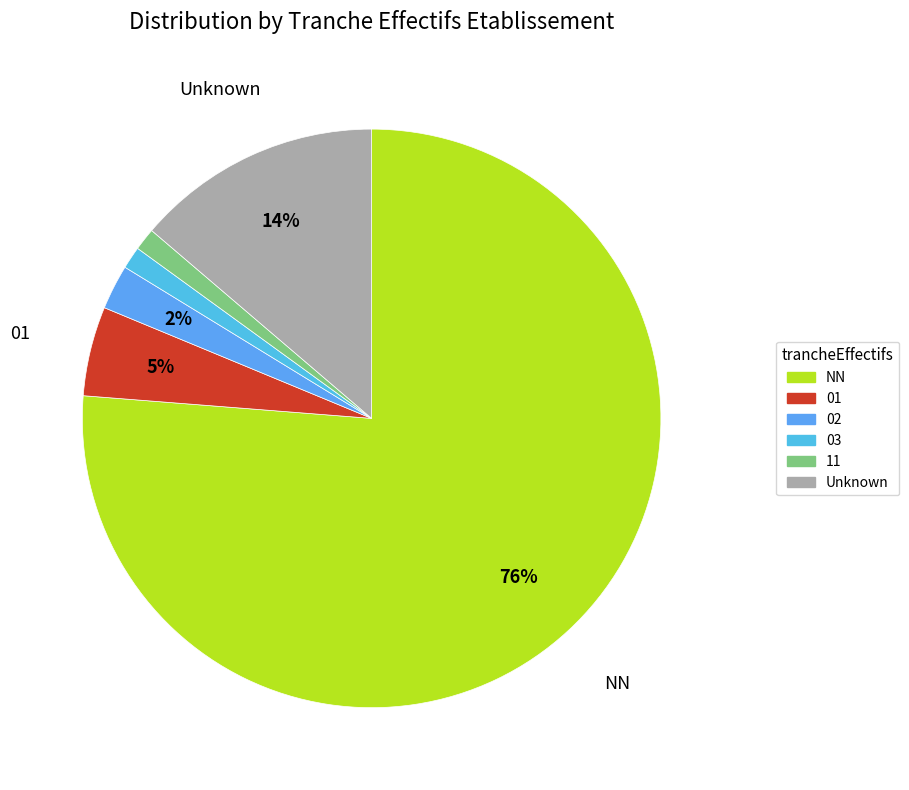

Which category has the biggest portion of the pie?

NN